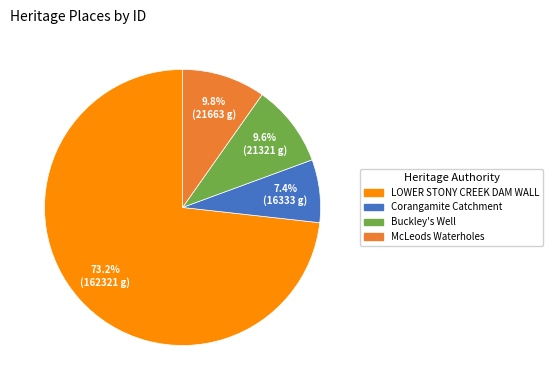

To the nearest percent, what is the average slice percentage?

25%